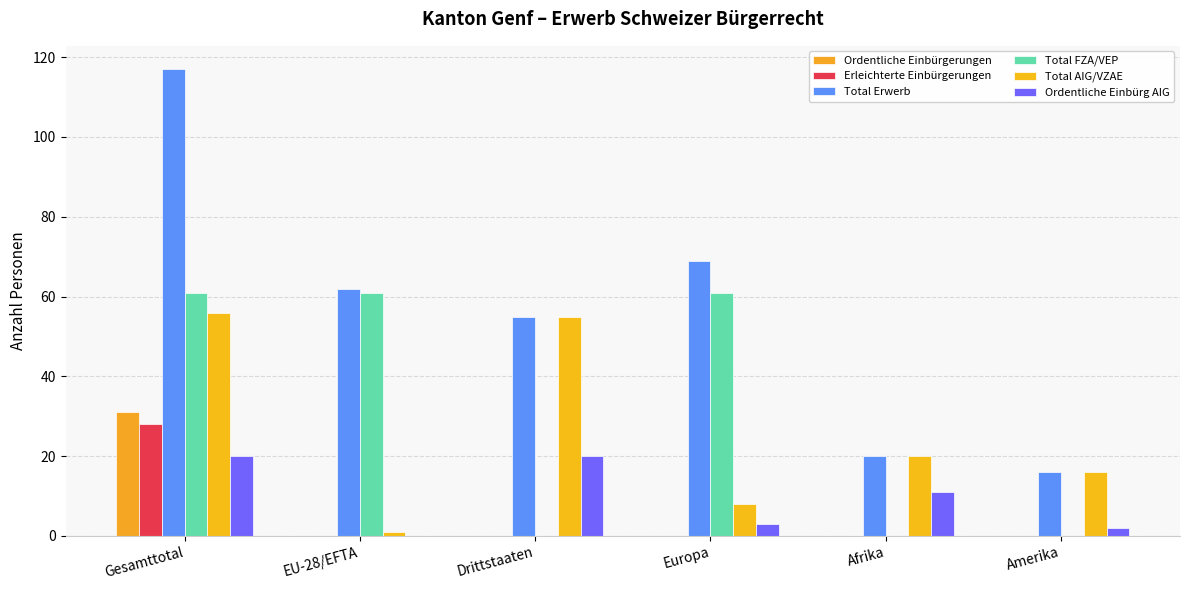

Does the chart contain stacked bars?

No